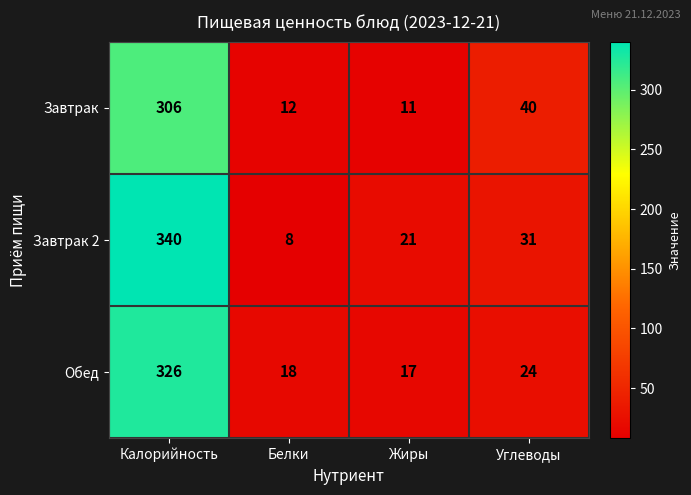

How many data points in Обед are less than 24?

2